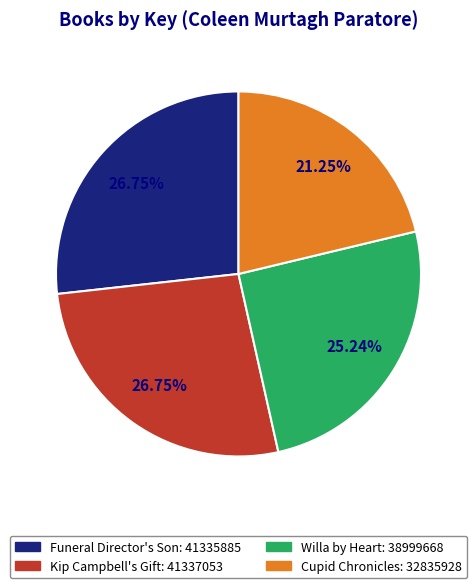

Which category has the smallest portion of the pie?

Cupid Chronicles